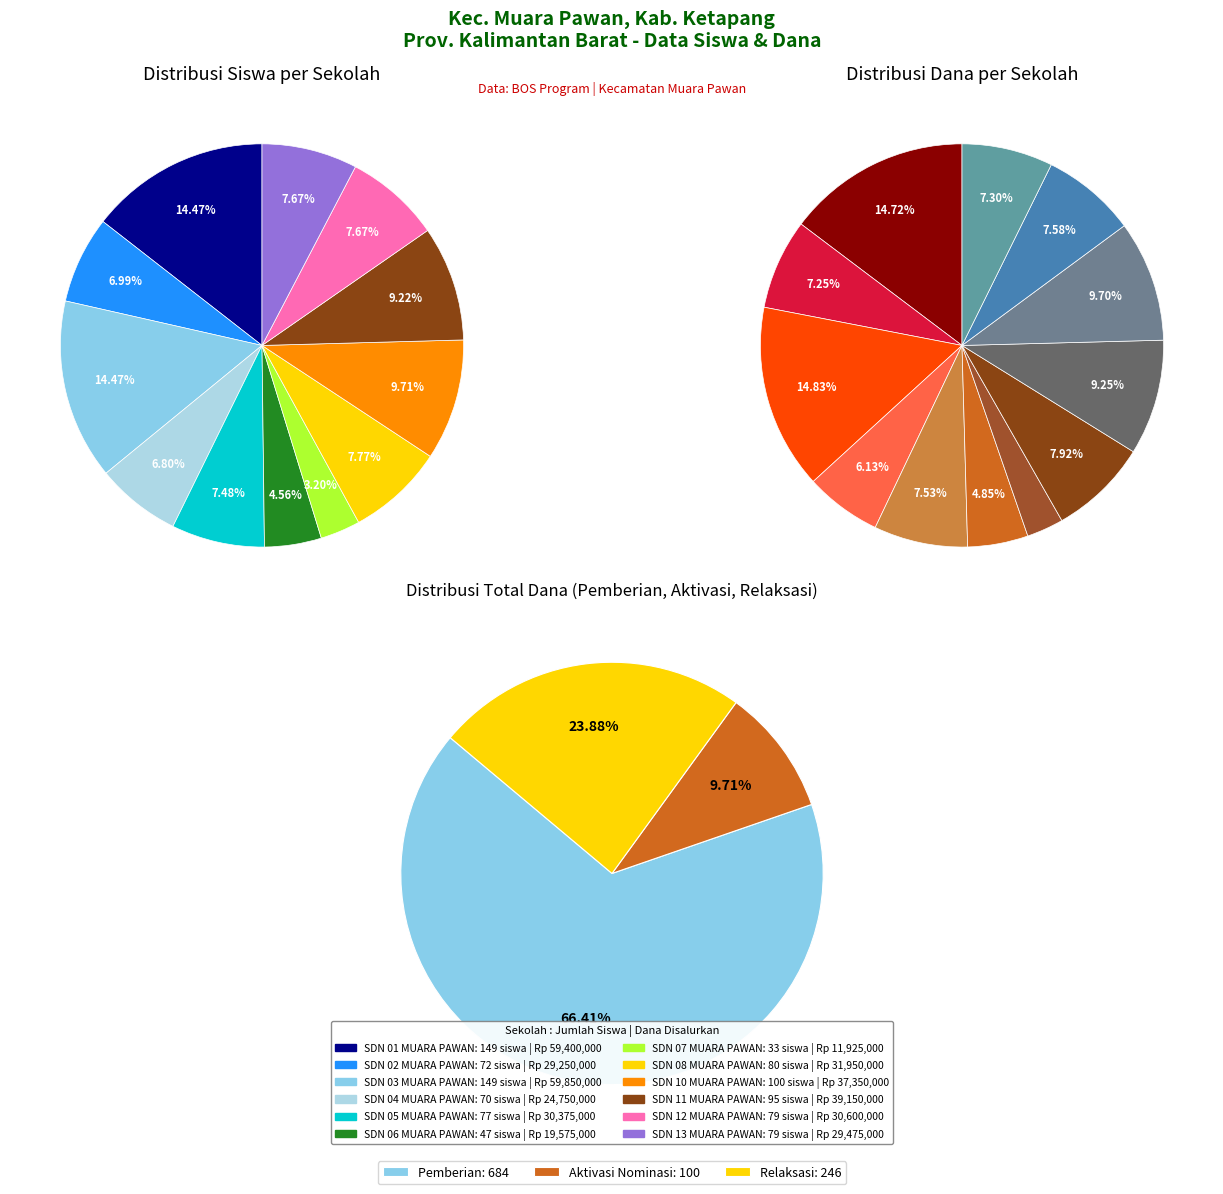

Is it true that 7 is 13% of the pie?

False